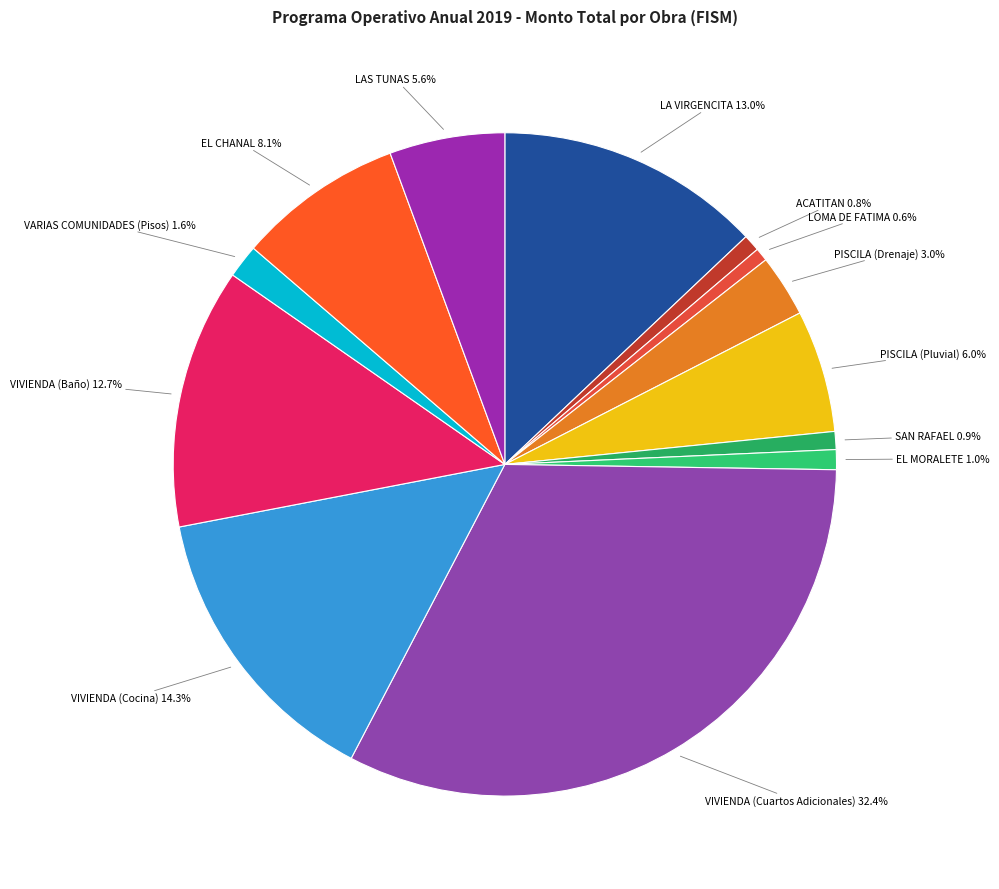

To the nearest percent, what percentage of the pie is PISCILA (Pluvial)?

6%